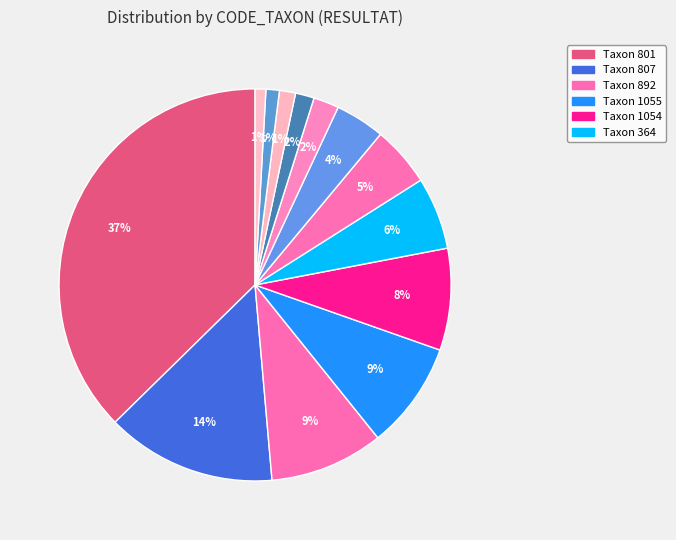

Count the number of slices in the pie.

13